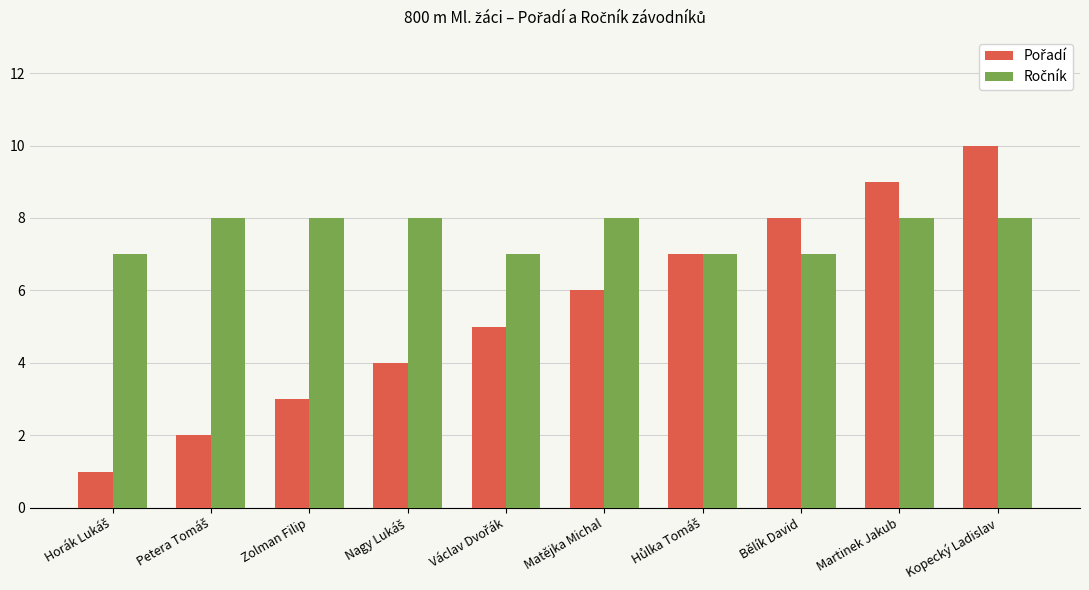

What is the spread (max minus min) of values at Kopecký Ladislav?

2